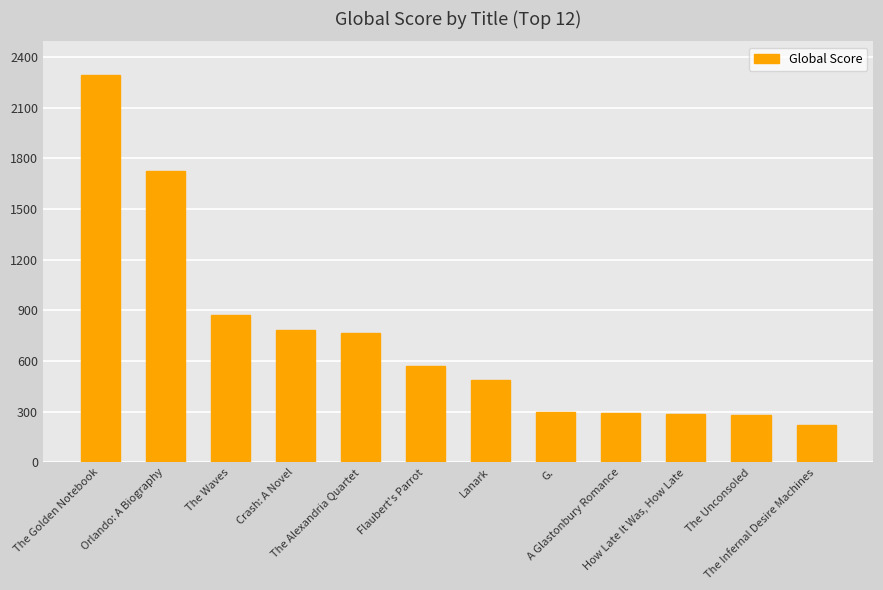

What is the smallest value displayed?

222